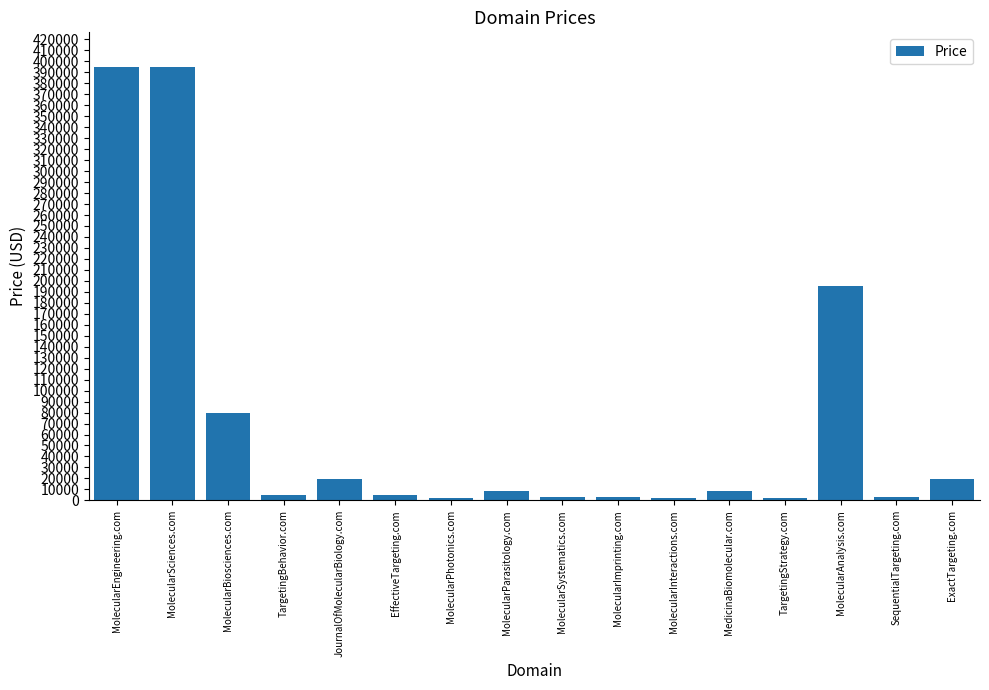

What is the label of the 5th bar from the right?

MedicinaBiomolecular.com